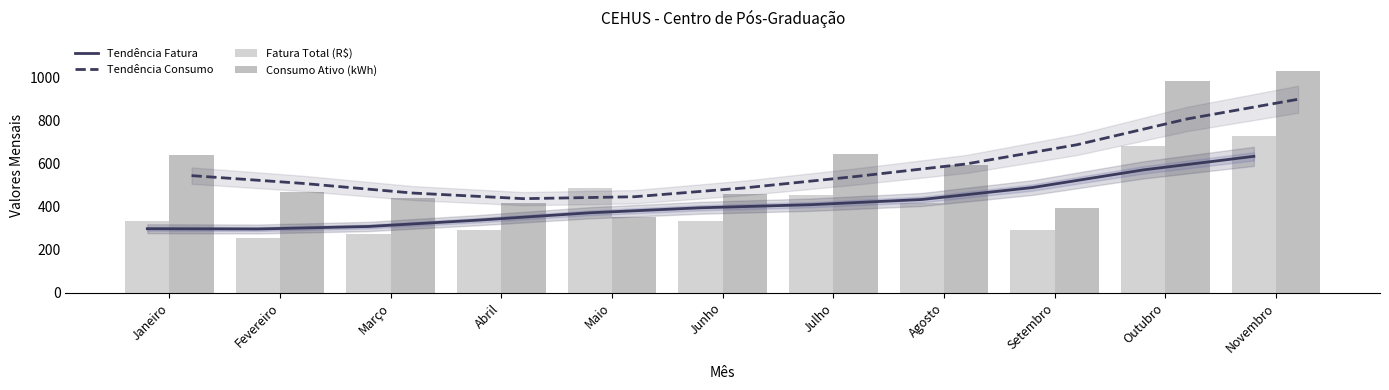

Reading left to right, what are all the values shown in this chart?

Tendência Fatura: Janeiro=297.1	Fevereiro=295.9	Março=307.5	Abril=337.3	Maio=371.2	Junho=394.4	Julho=408.9	Agosto=433.0	Setembro=488.7	Outubro=570.7	Novembro=633.8
Tendência Consumo: Janeiro=544.1	Fevereiro=508.1	Março=463.0	Abril=436.9	Maio=445.8	Junho=487.1	Julho=539.9	Agosto=598.4	Setembro=687.7	Outubro=808.1	Novembro=899.3
Fatura Total (R$): Janeiro=330.8	Fevereiro=254.3	Março=271.6	Abril=289.7	Maio=487.0	Junho=332.1	Julho=453.0	Agosto=417.6	Setembro=291.6	Outubro=682.0	Novembro=728.9
Consumo Ativo (kWh): Janeiro=642.0	Fevereiro=468.0	Março=441.0	Abril=415.0	Maio=349.4	Junho=460.0	Julho=645.0	Agosto=592.0	Setembro=392.0	Outubro=984.0	Novembro=1030.0